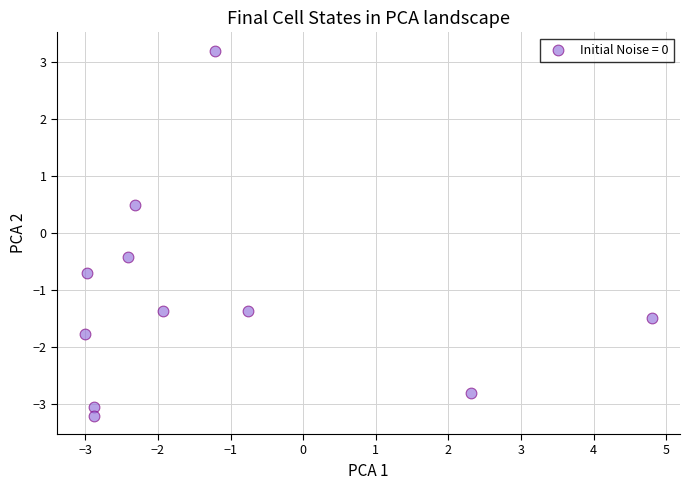

What Y value in the scatter plot is closest to 0?

-0.4